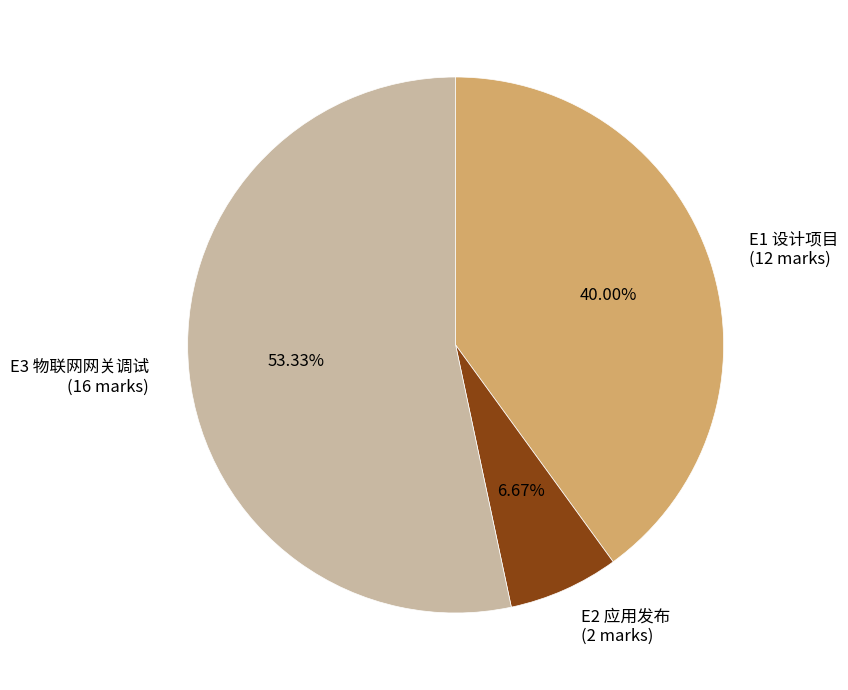

What is the largest slice in the pie chart?

E3 物联网网关调试